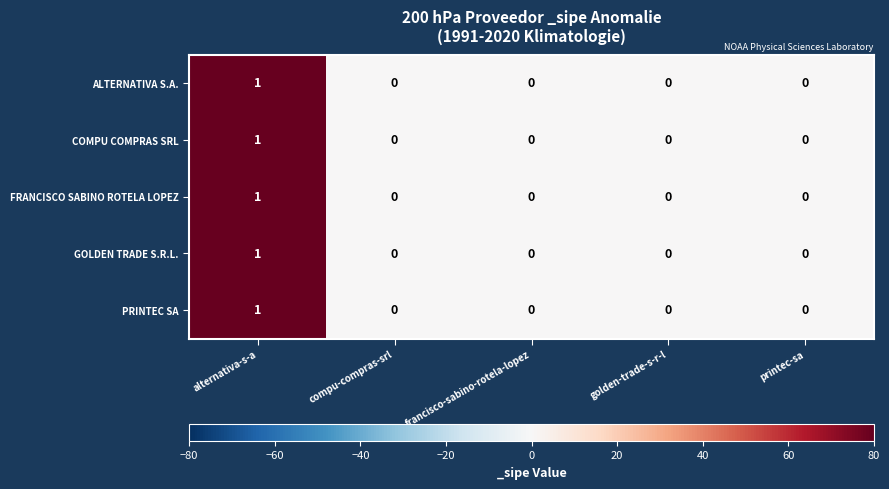

Reading left to right, extract all data points from this chart.

ALTERNATIVA S.A.: 1	0	0	0	0
COMPU COMPRAS SRL: 1	0	0	0	0
FRANCISCO SABINO ROTELA LOPEZ: 1	0	0	0	0
GOLDEN TRADE S.R.L.: 1	0	0	0	0
PRINTEC SA: 1	0	0	0	0